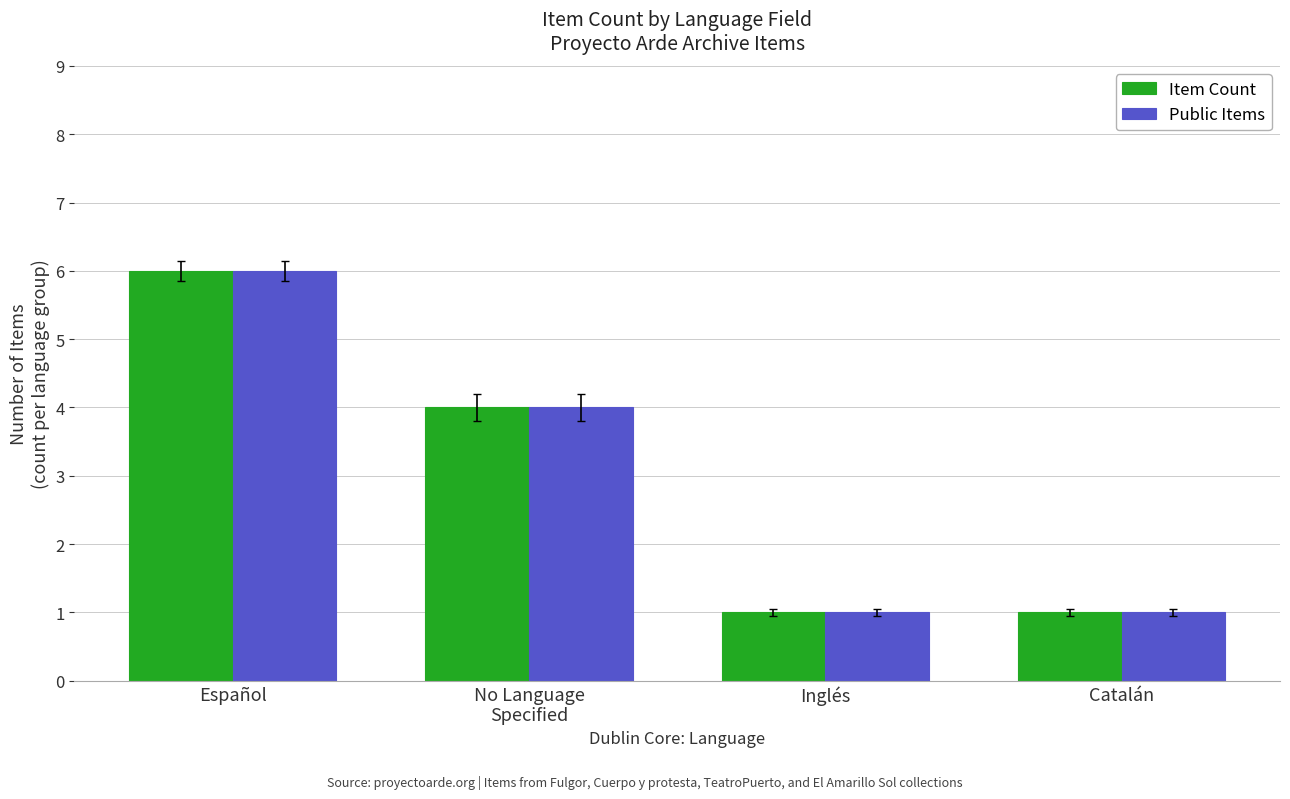

Count the Public Items values in the range 1 to 6.

4